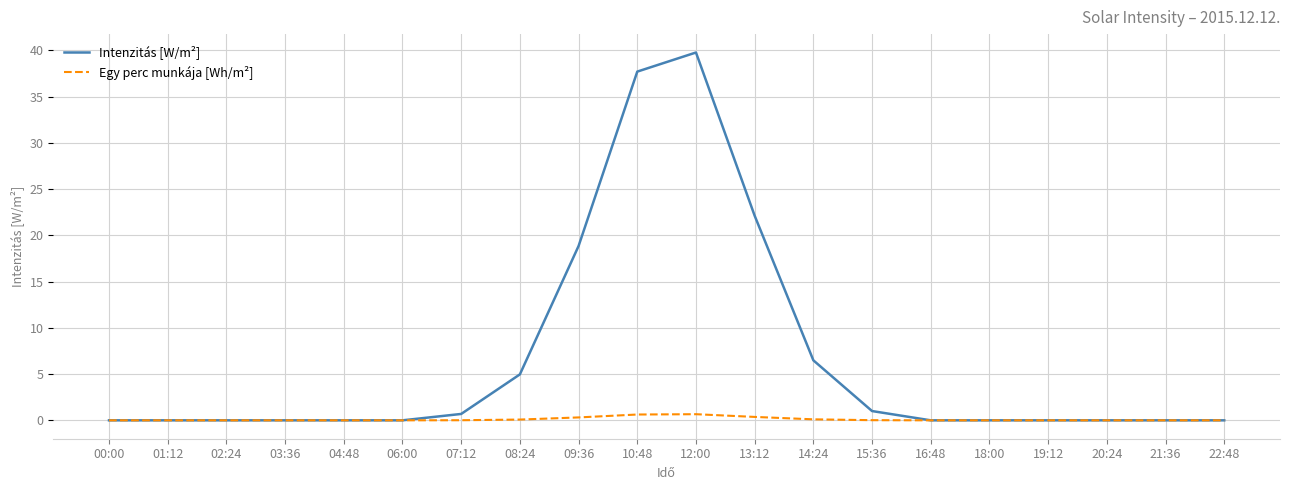

Which series has the largest total across all categories?

Intenzitás [W/m²]